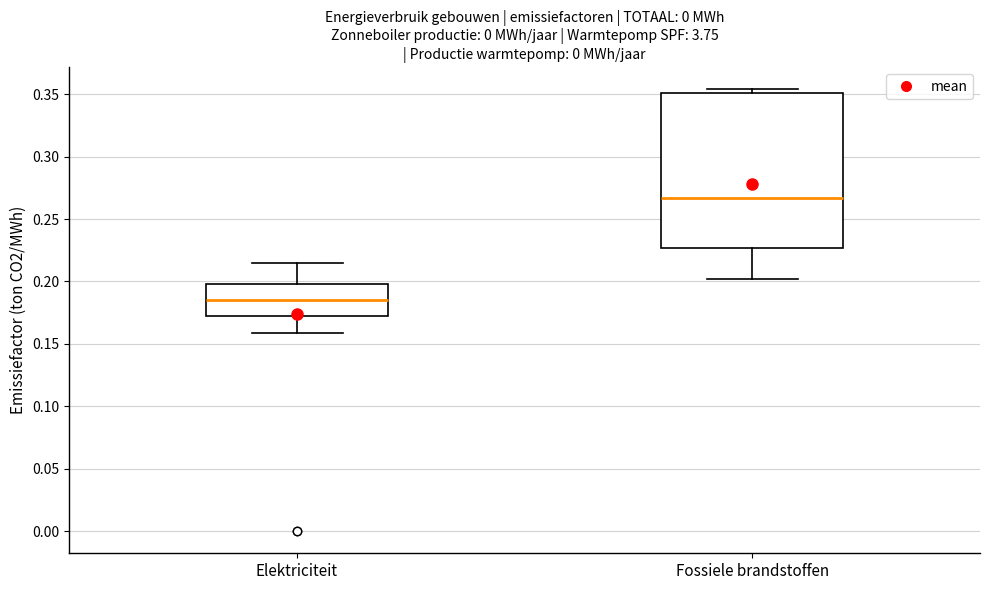

Which box's median line is the lowest?

Elektriciteit